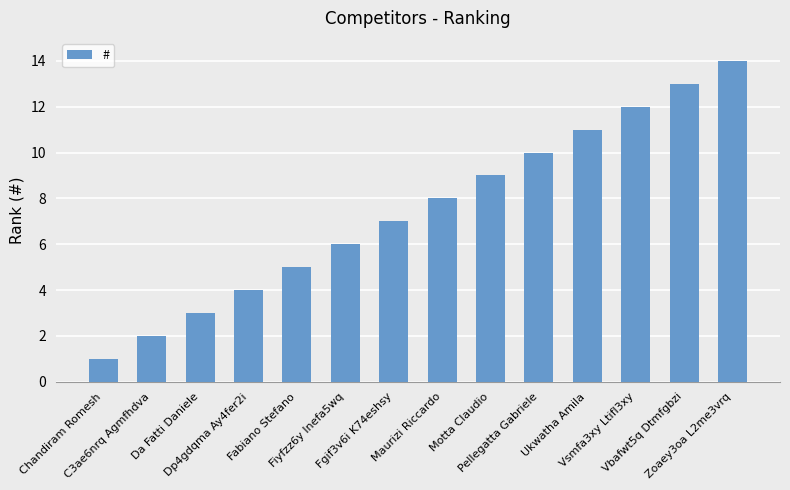

What is the label of the 9th bar from the right?

Fiyfzz6y Inefa5wq